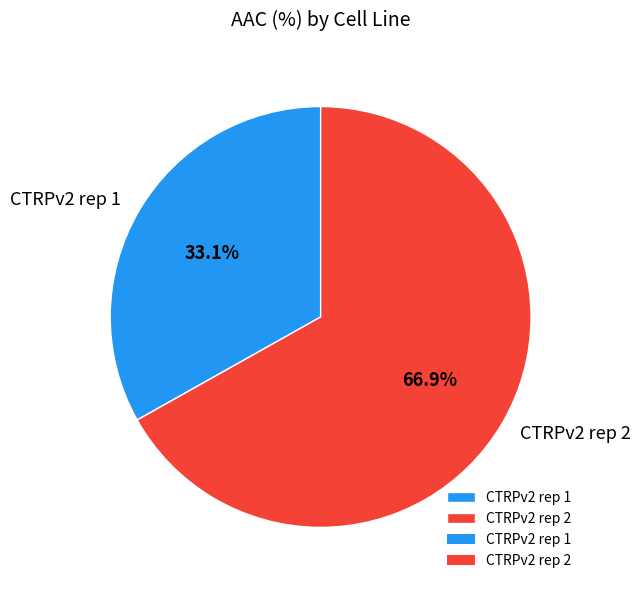

Count the number of slices in the pie.

2